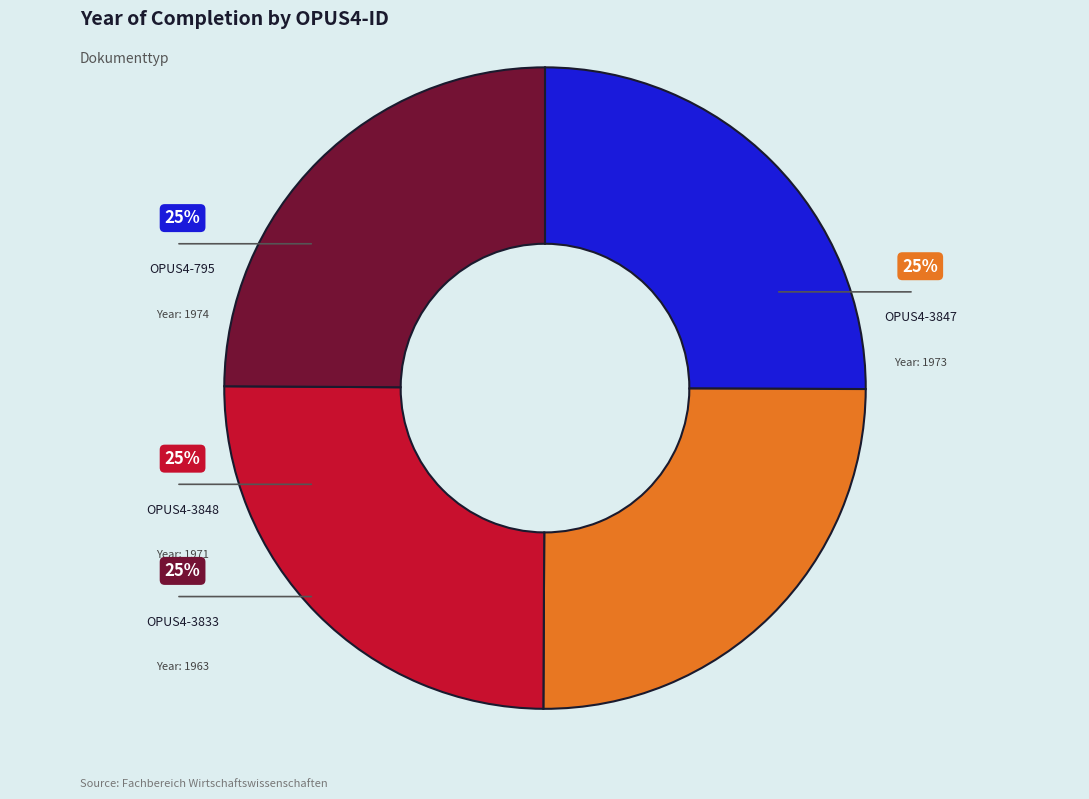

To the nearest percent, what is the average slice percentage?

25%